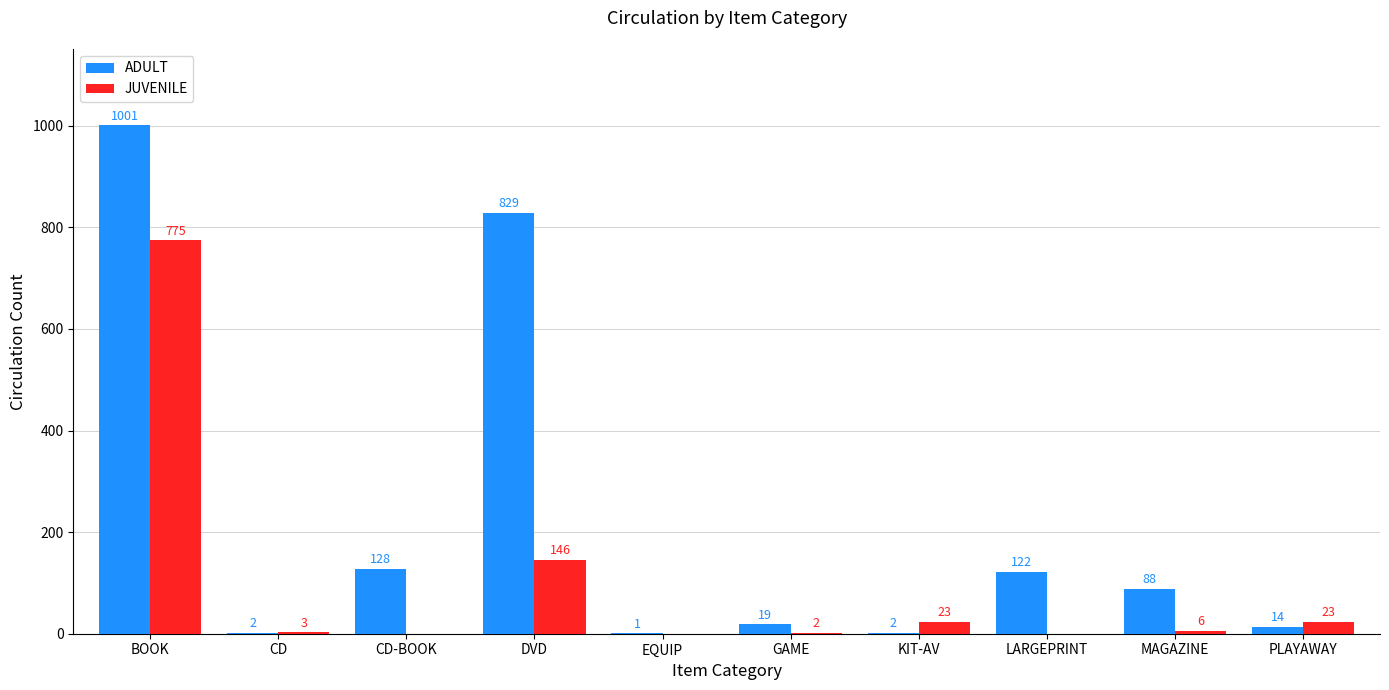

The JUVENILE series shows 398 at EQUIP. True or false?

False